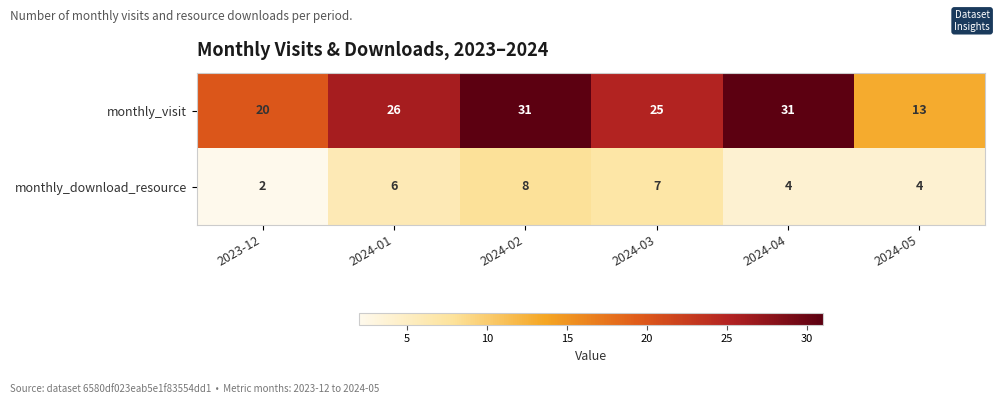

How many monthly_download_resource values are between 4 and 7?

4